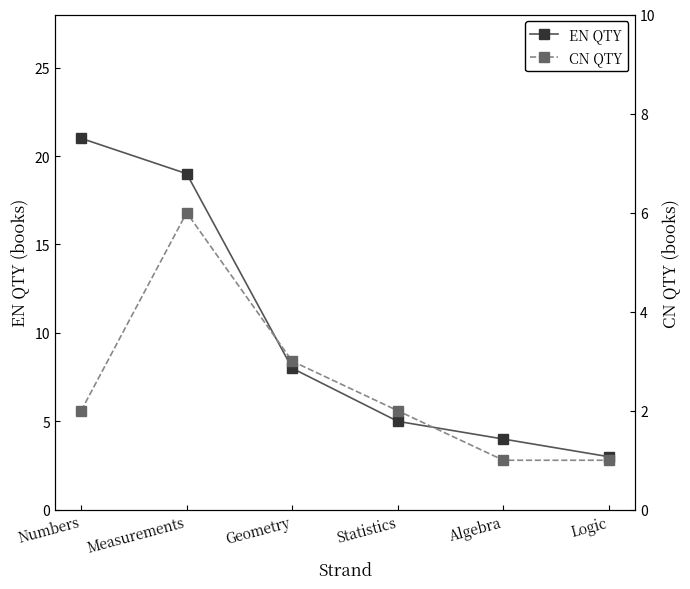

Reading right to left, extract all data points from this chart.

EN QTY: 3	4	5	8	19	21
CN QTY: 1	1	2	3	6	2